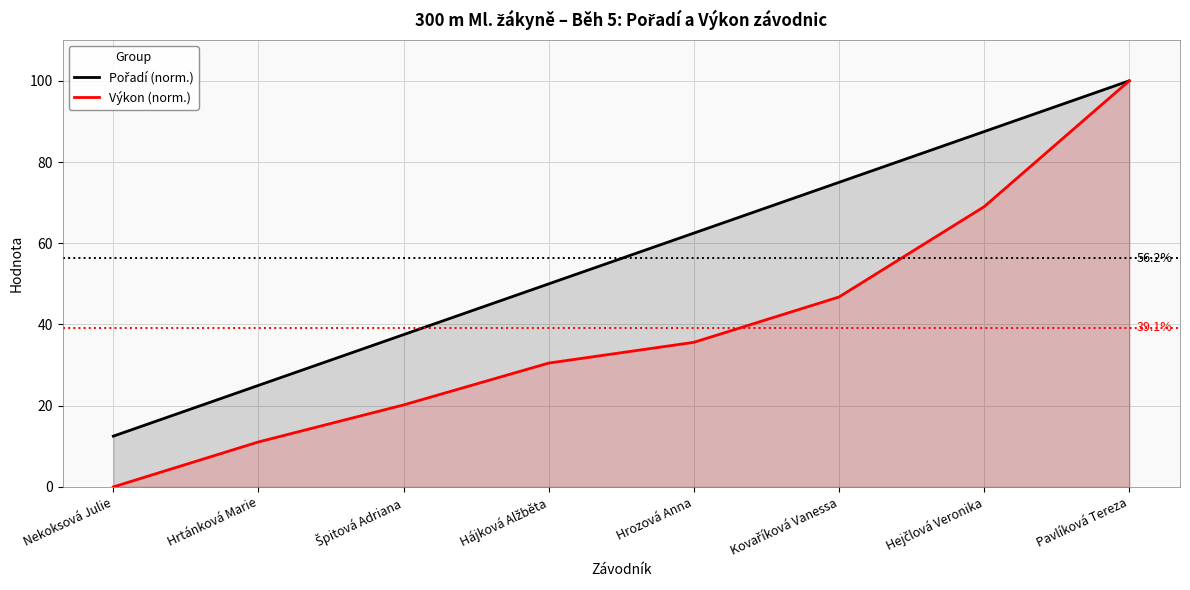

True or false: Pořadí (norm.) has more than 1 interior local peaks.

False